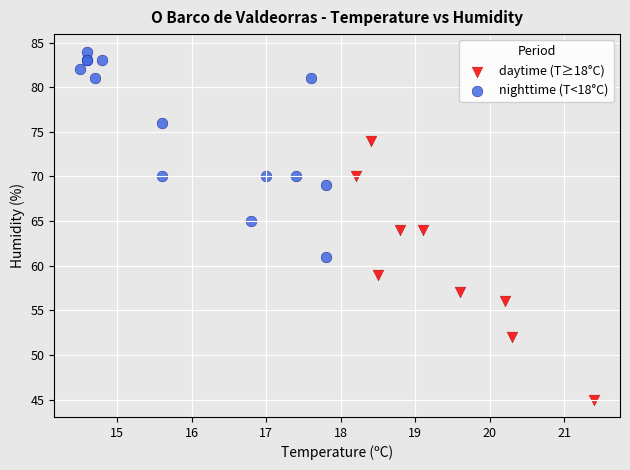

Which series reaches the minimum Y coordinate?

daytime (T≥18°C)